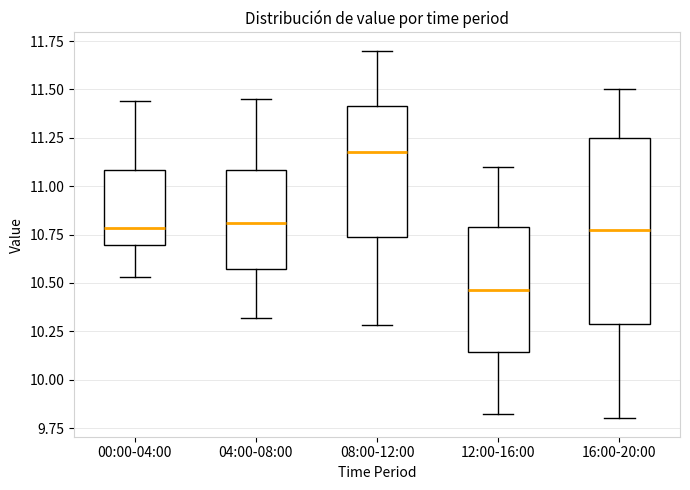

Where does the lower whisker of the box for 12:00-16:00 end on the y-axis? The values are not printed on the chart, so give them approximately, as read against the axis.

9.80